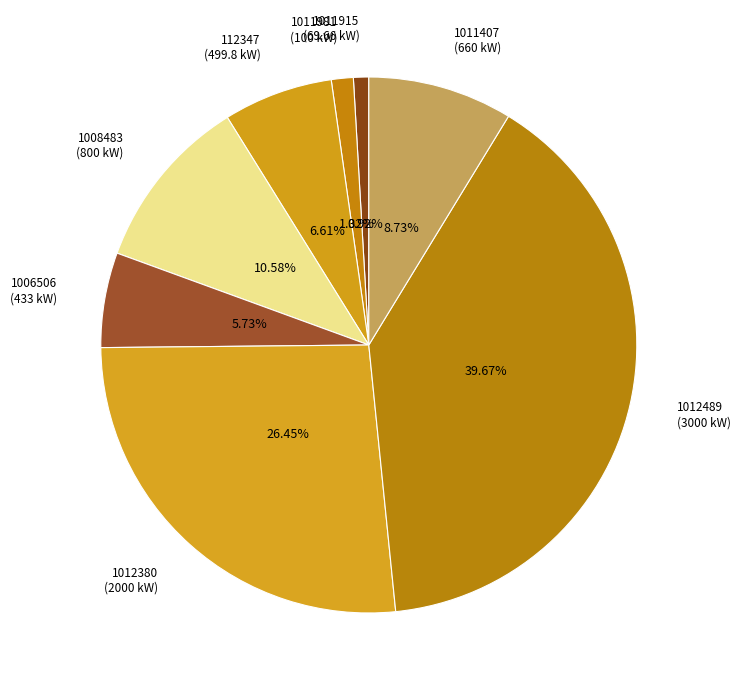

Between 1006506 (433 kW) and 1012489 (3000 kW), which is larger?

1012489 (3000 kW)